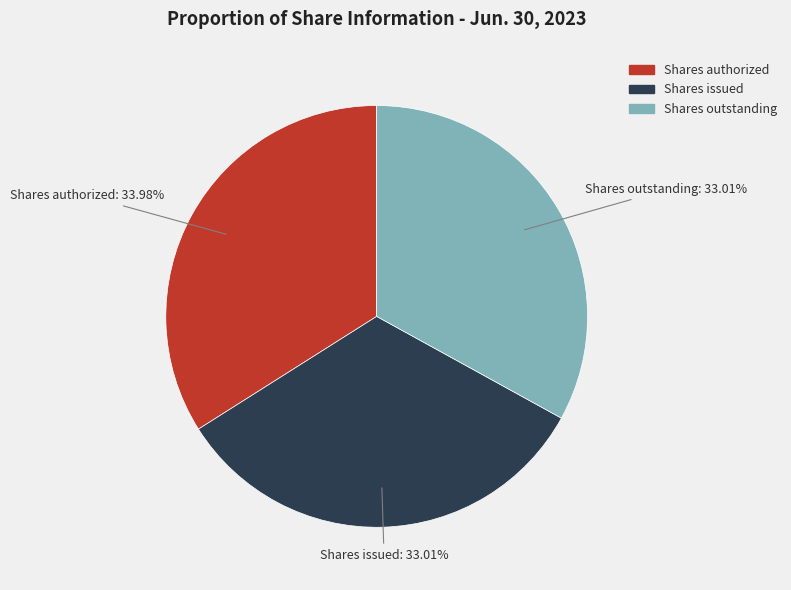

To the nearest percent, what portion does Shares authorized represent?

34%